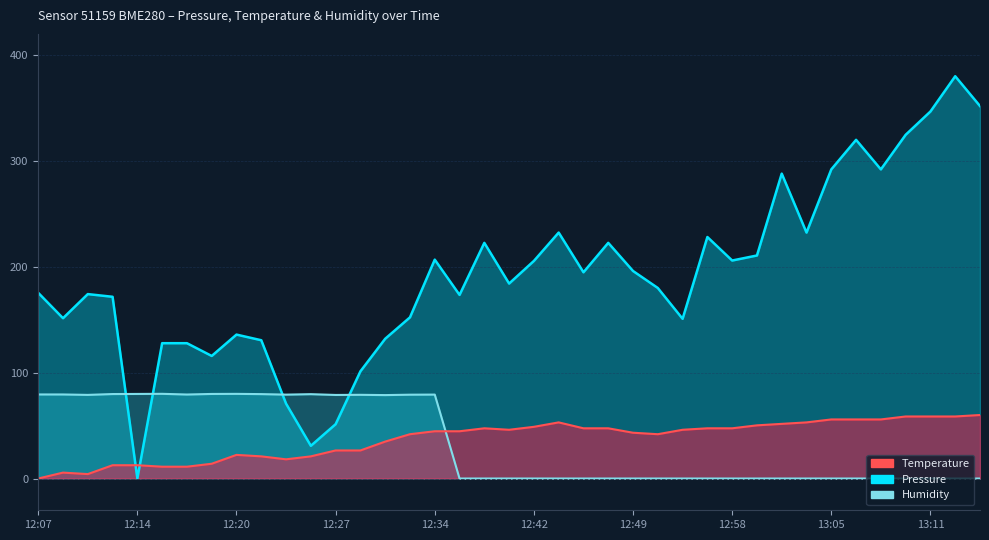

How many positive values does the Humidity series have?

17